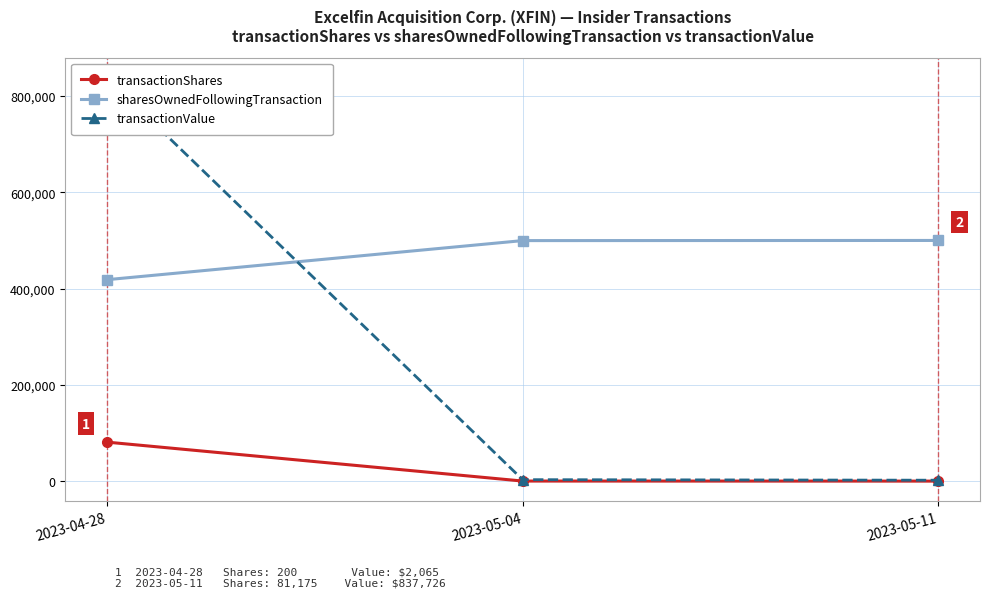

Reading left to right, what are all the values shown in this chart?

transactionShares: 81175	310	200
sharesOwnedFollowingTransaction: 418315	499490	499800
transactionValue: 837726	3196	2065